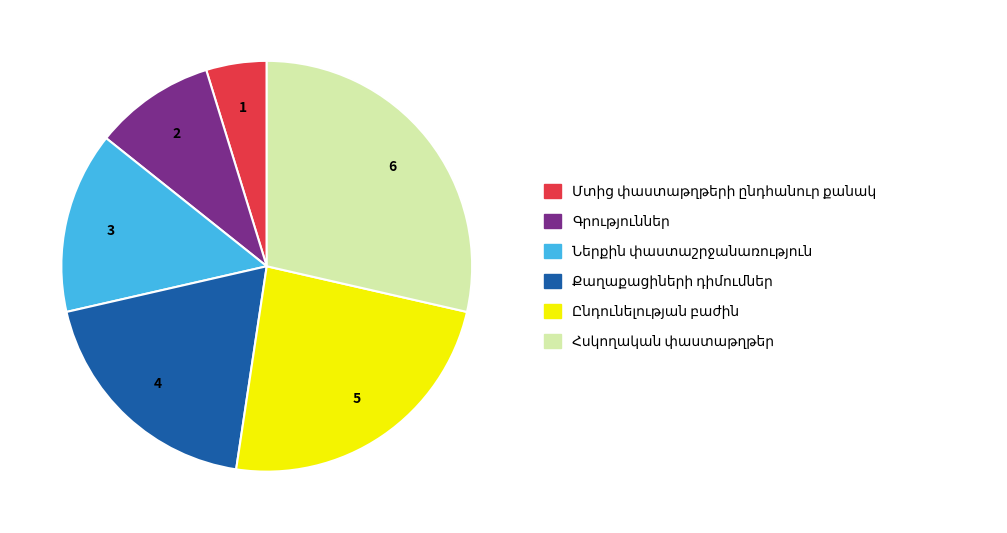

Is there a majority slice in this chart?

No